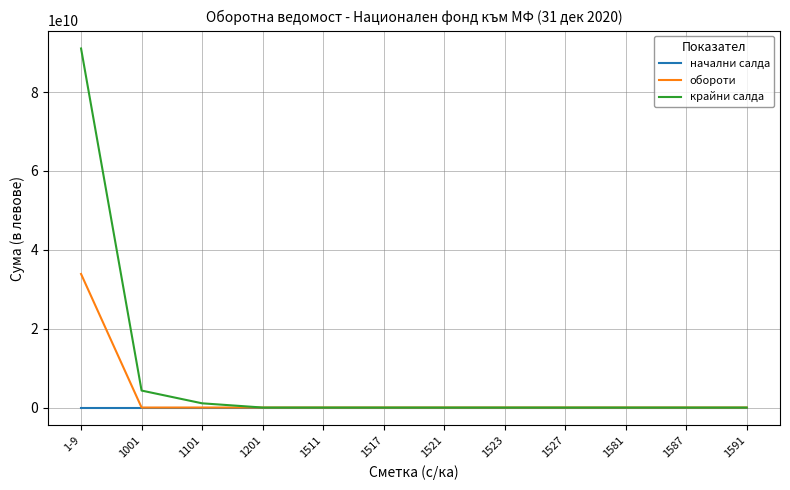

What are all the series names shown in the legend?

начални салда, обороти, крайни салда